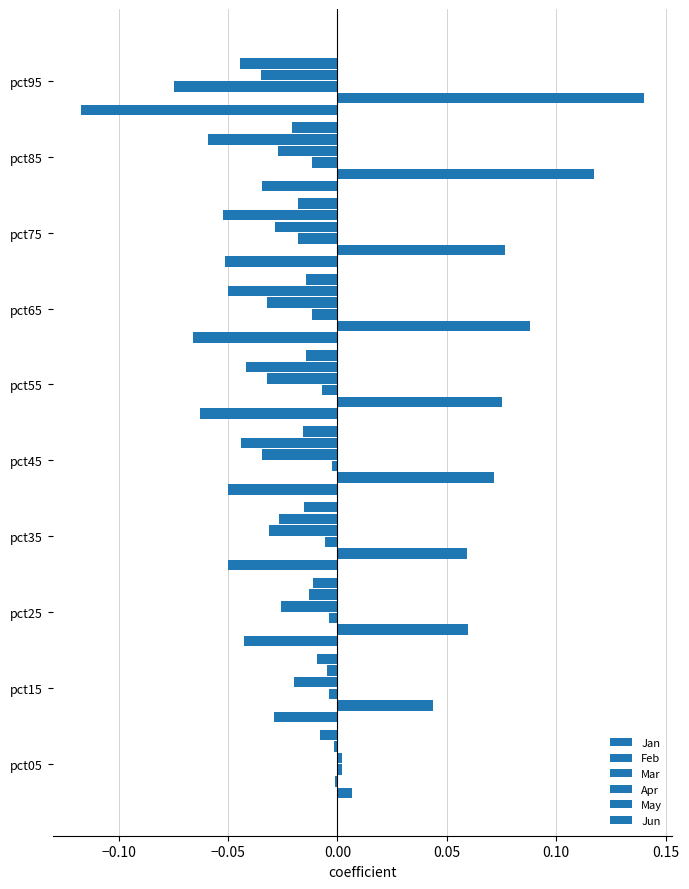

Reading left to right, what are all the values shown in this chart?

Jan: 0.0	-0.0	-0.0	-0.1	-0.1	-0.1	-0.1	-0.1	-0.0	-0.1
Feb: -0.0	0.0	0.1	0.1	0.1	0.1	0.1	0.1	0.1	0.1
Mar: 0.0	-0.0	-0.0	-0.0	-0.0	-0.0	-0.0	-0.0	-0.0	-0.1
Apr: 0.0	-0.0	-0.0	-0.0	-0.0	-0.0	-0.0	-0.0	-0.0	-0.0
May: -0.0	-0.0	-0.0	-0.0	-0.0	-0.0	-0.1	-0.1	-0.1	-0.0
Jun: -0.0	-0.0	-0.0	-0.0	-0.0	-0.0	-0.0	-0.0	-0.0	0.0